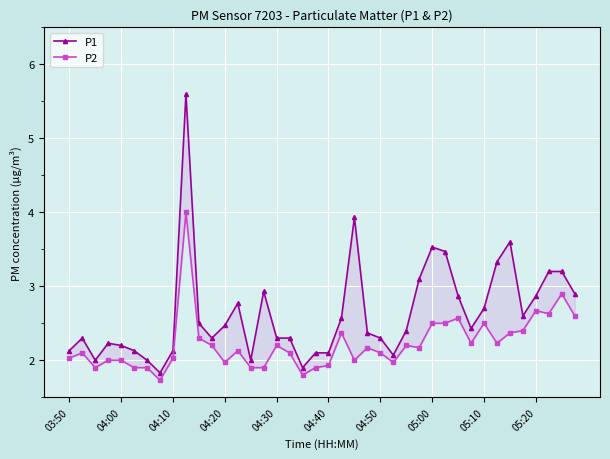

What is the maximum value shown in the chart?

5.6